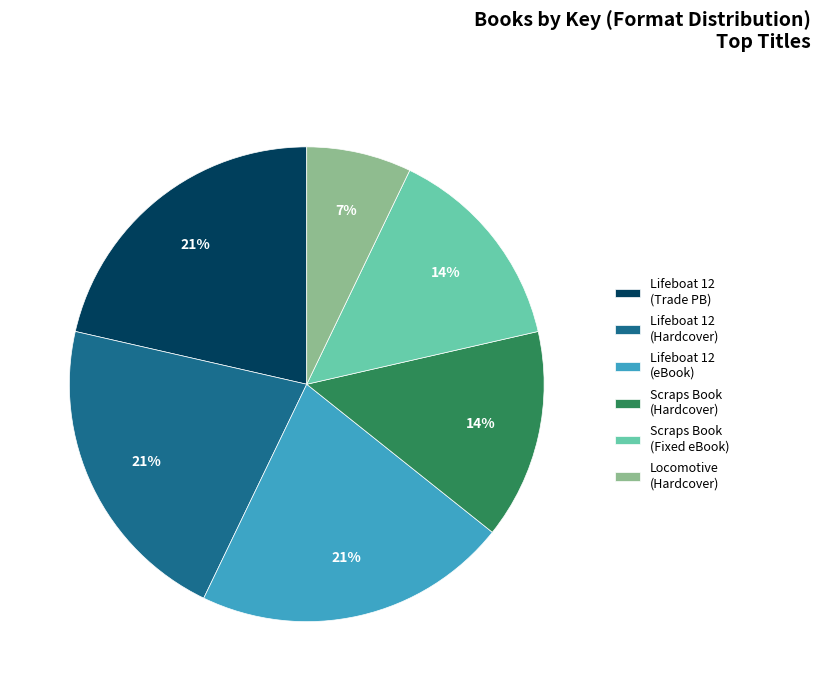

Approximately how many times larger is the value at Lifeboat 12 (Hardcover) compared to Lifeboat 12 (Trade PB)?

1.0